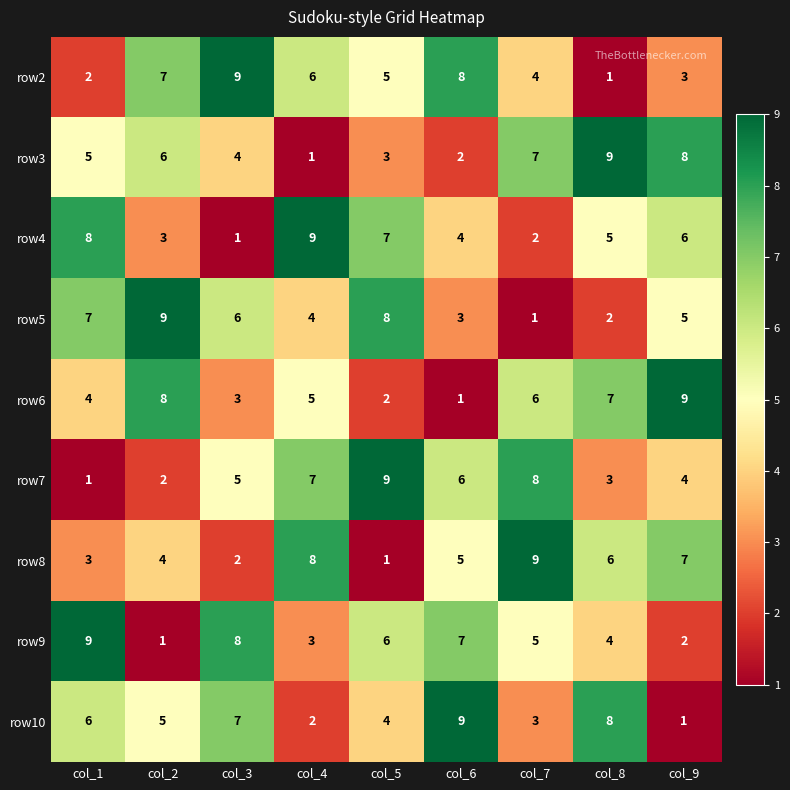

At which label is row8 closest to 5?

col_6